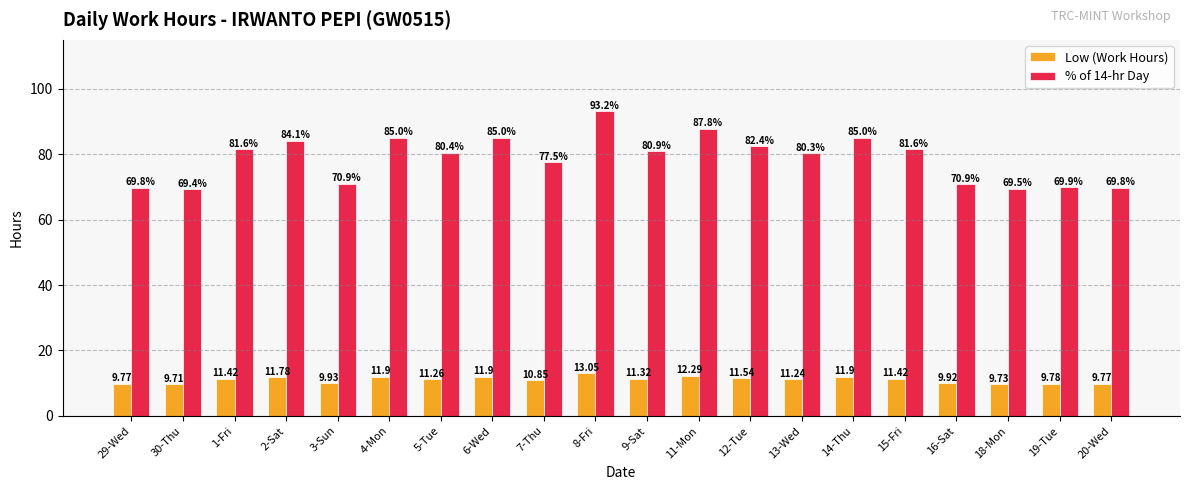

Between 4-Mon and 12-Tue, which series saw the biggest shift?

% of 14-hr Day